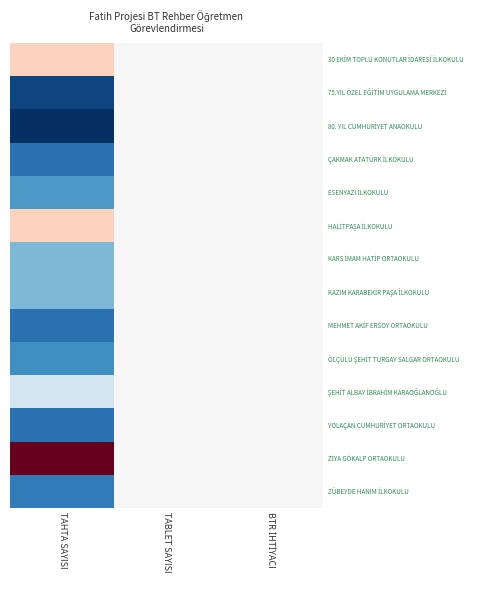

Count the number of data series in this chart.

14